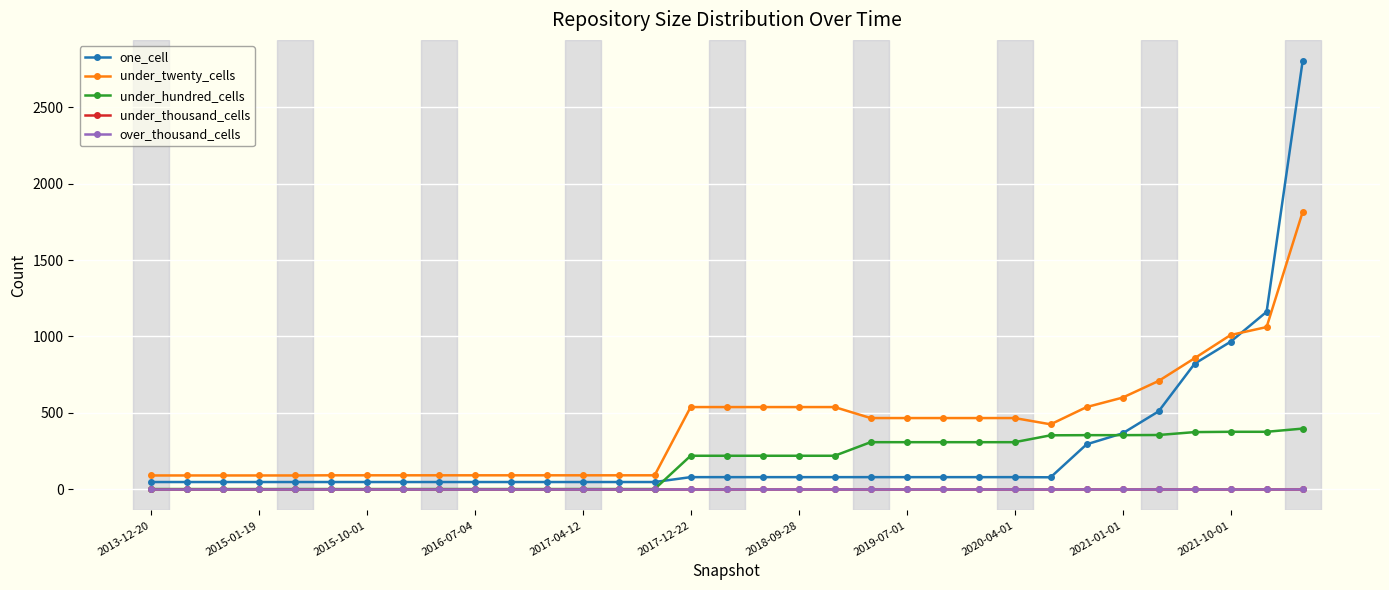

Does the chart have visible grid lines?

Yes